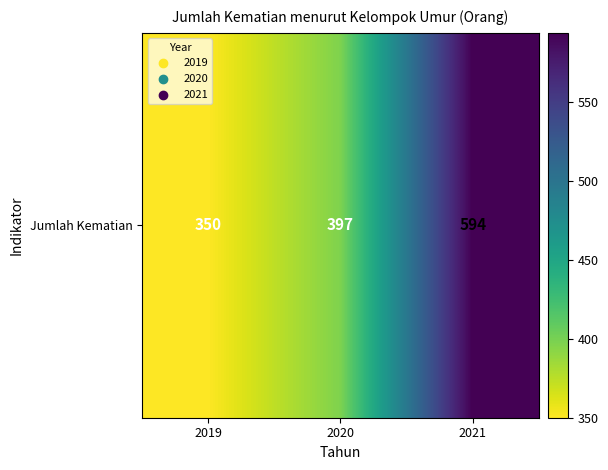

Reading left to right, extract all data points from this chart.

2019=350	2020=397	2021=594